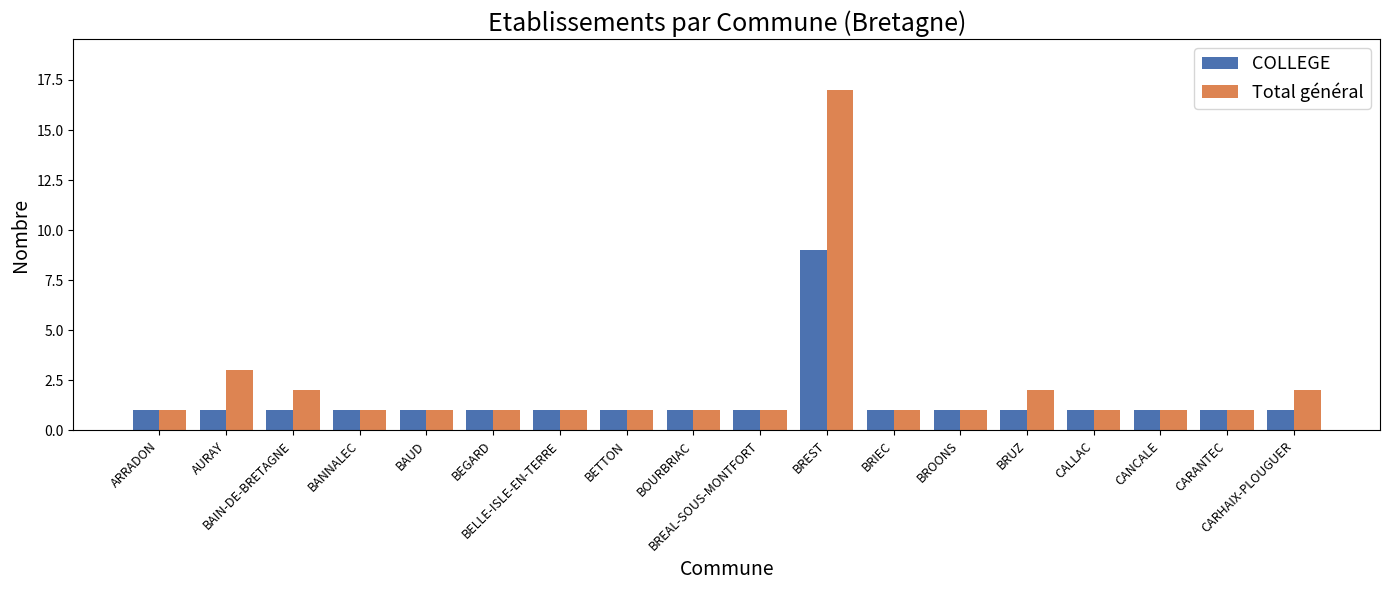

At which category is the sum across all series the highest?

BREST